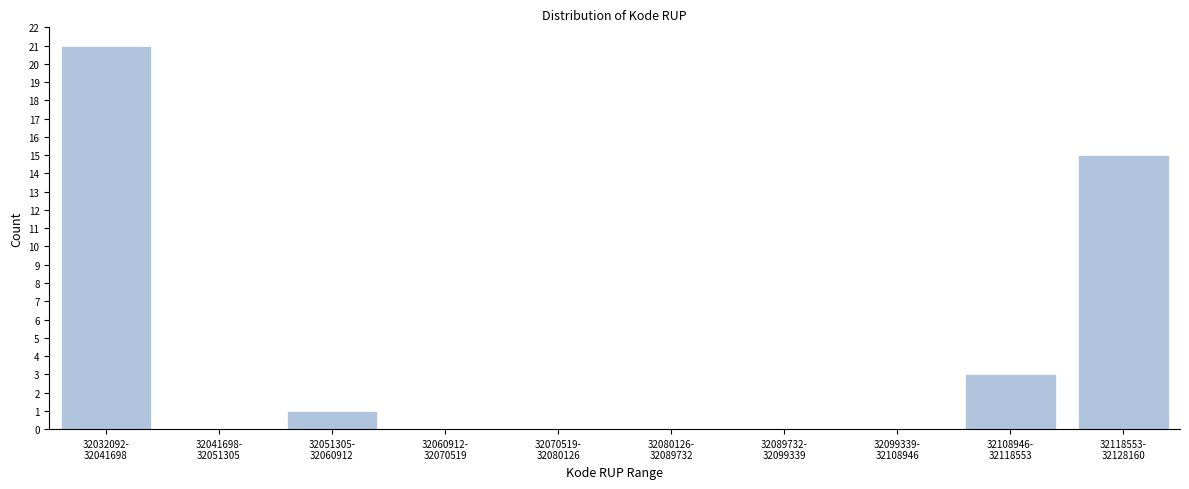

What is the greatest value displayed?

21